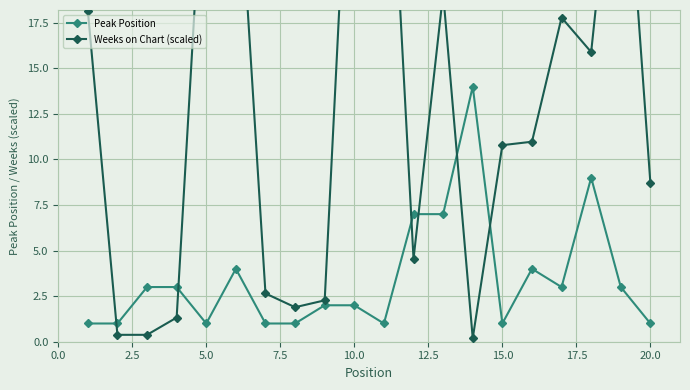

True or false: Peak Position has more than 2 points higher than both neighbors.

True